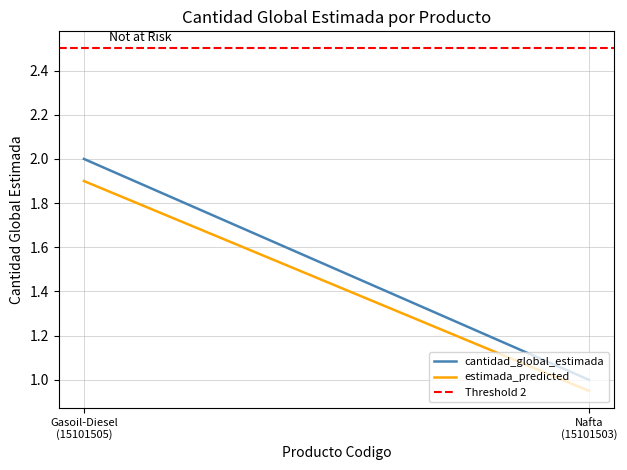

At which label does estimada_predicted reach its minimum?

Nafta
(15101503)